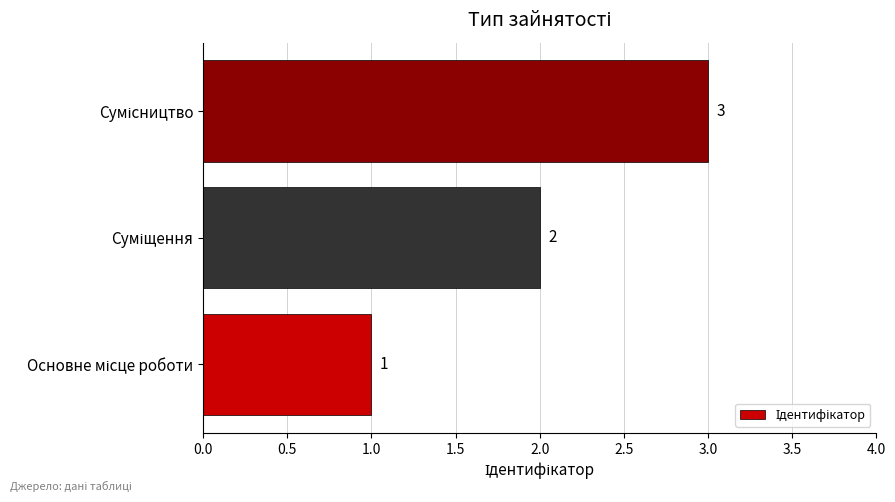

Count the values in the range 1 to 3.

3